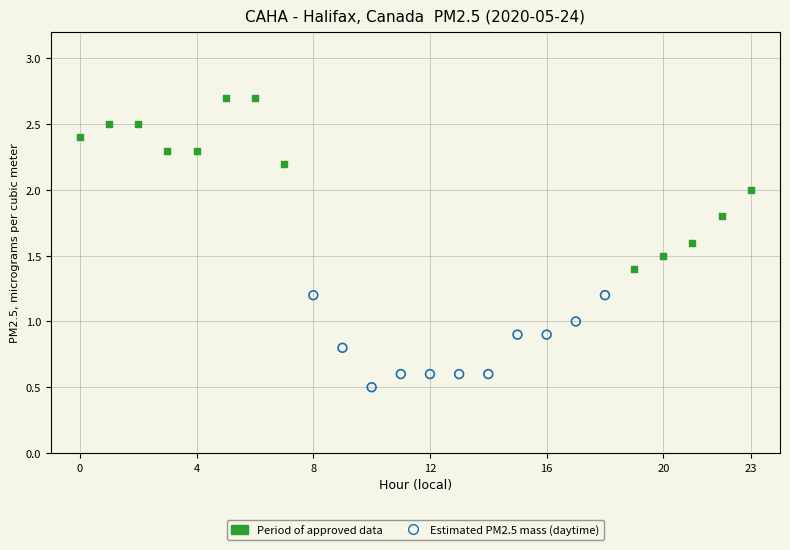

Which series contains the highest Y value?

Period of approved data